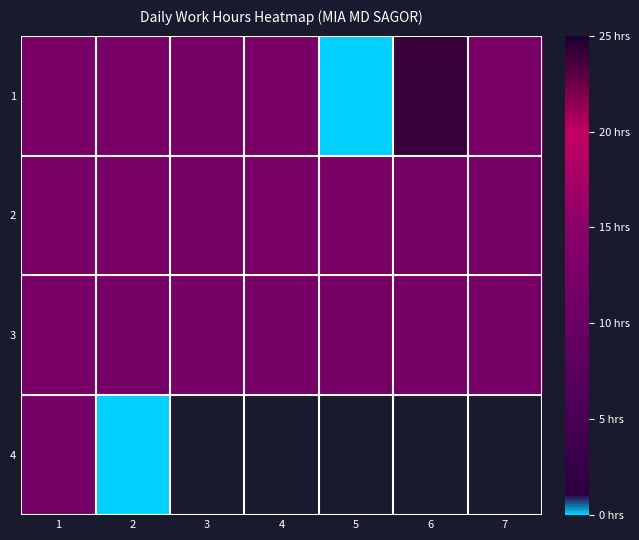

Which series has the largest range (max minus min)?

1